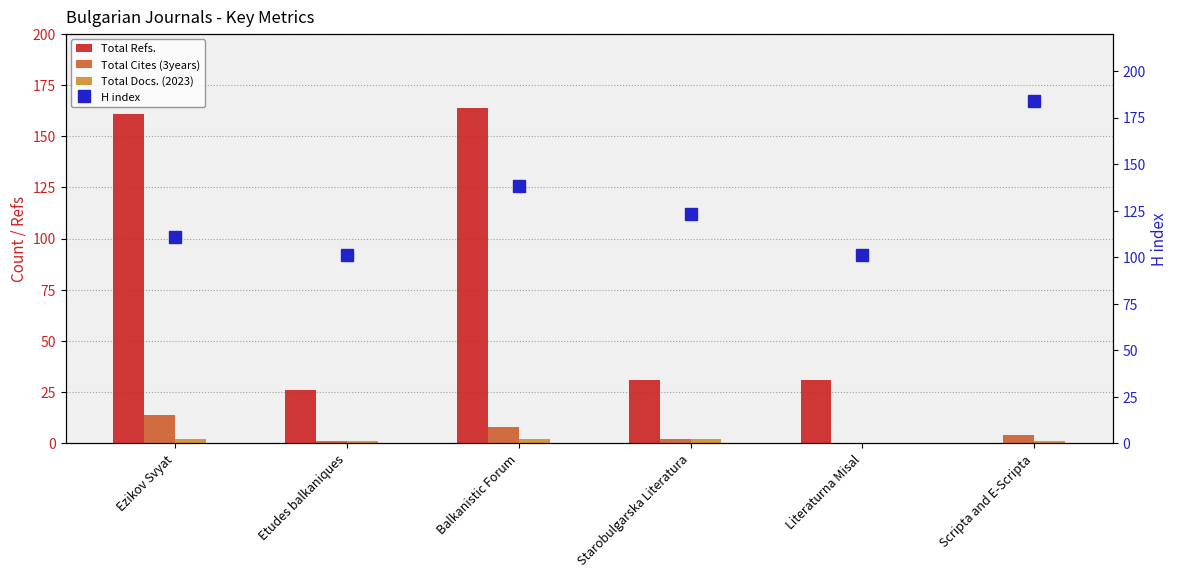

What is the sum of all Total Refs. values?

413